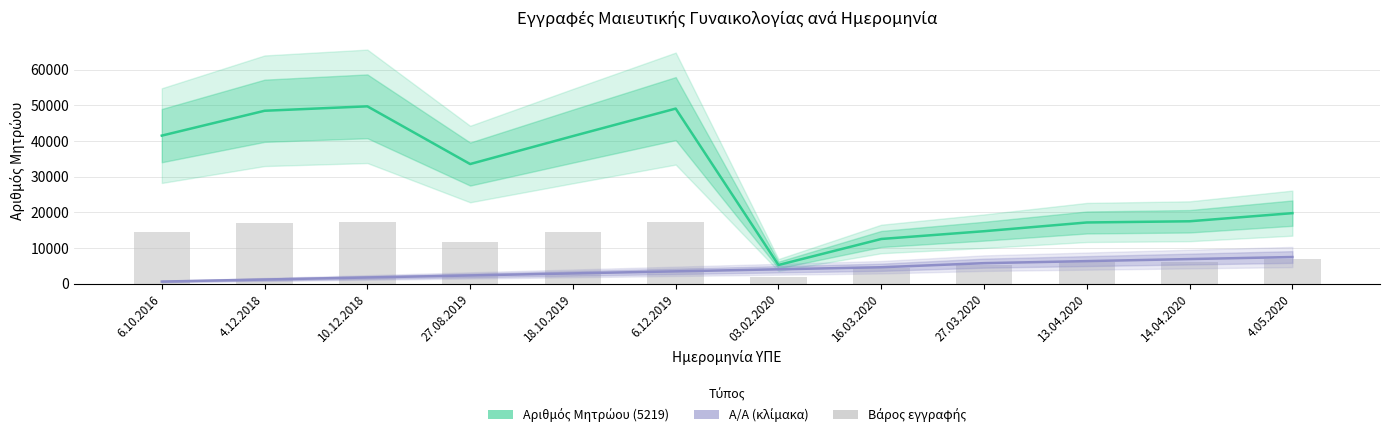

At how many categories does at least one series exceed 20301?

6